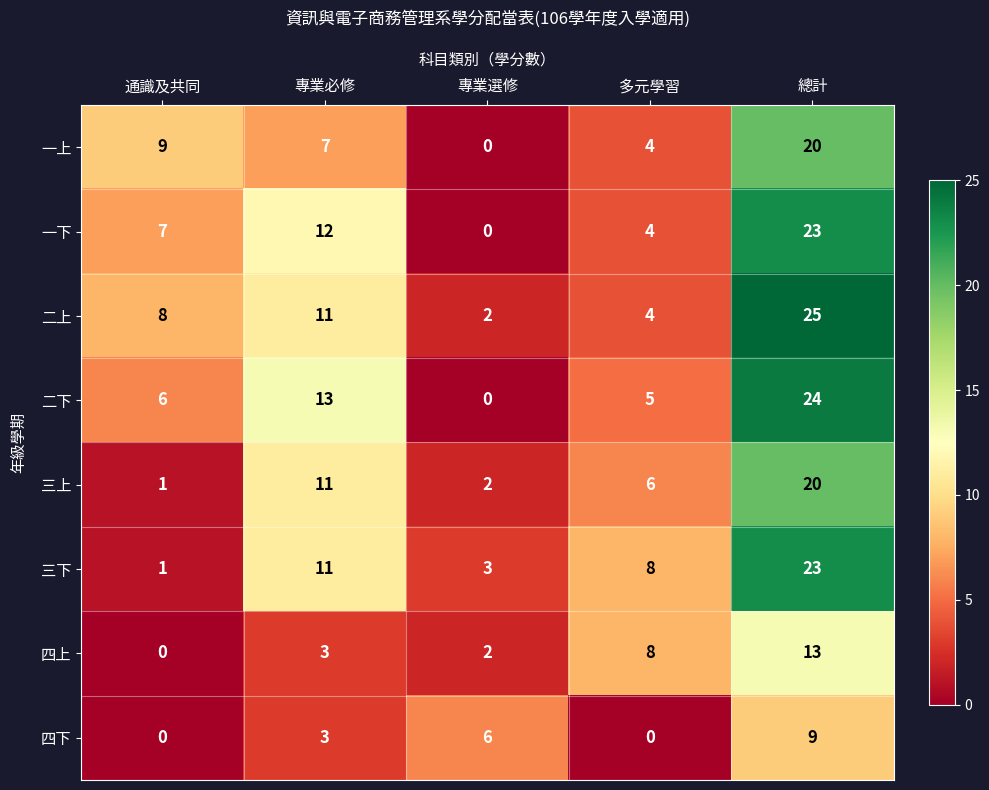

List the labels in order of 三上 value, smallest first.

通識及共同, 專業選修, 多元學習, 專業必修, 總計